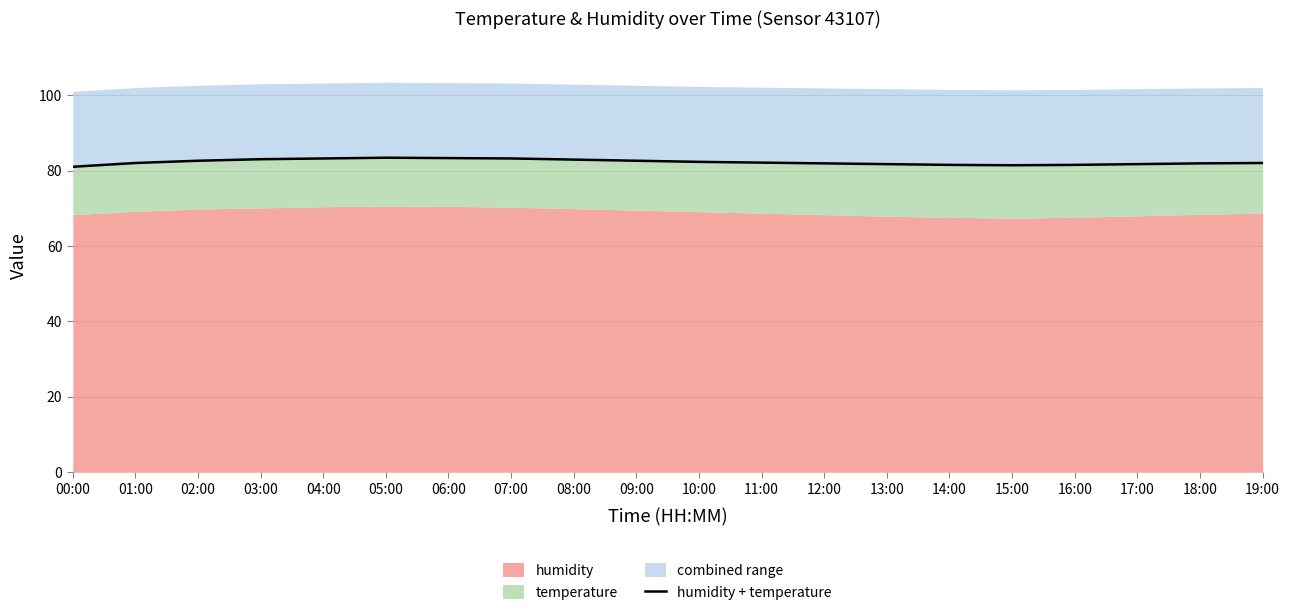

How many data points are above 82?

10